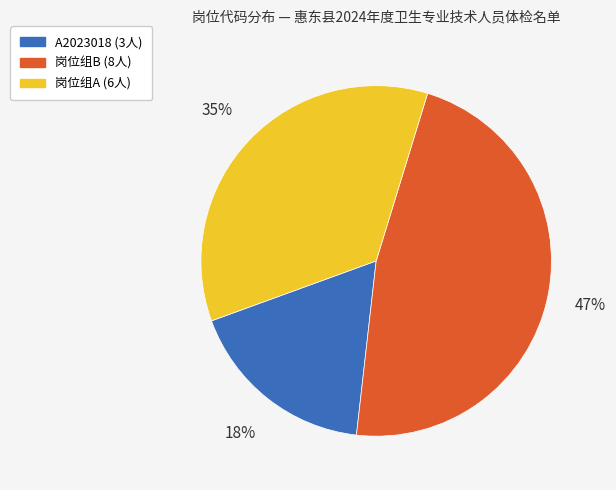

To the nearest percent, what is the difference between the largest and smallest slice percentages?

29%